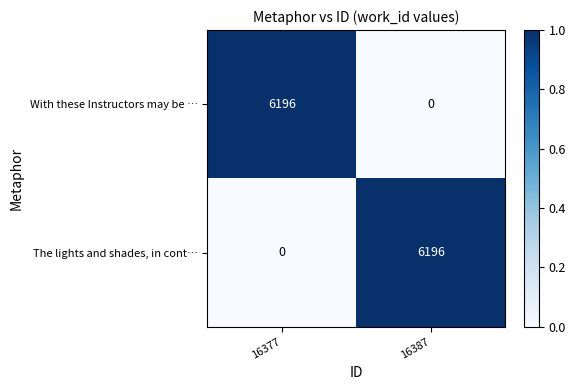

Rank the series at 16377 from lowest to highest value.

The lights and shades, in cont…, With these Instructors may be …